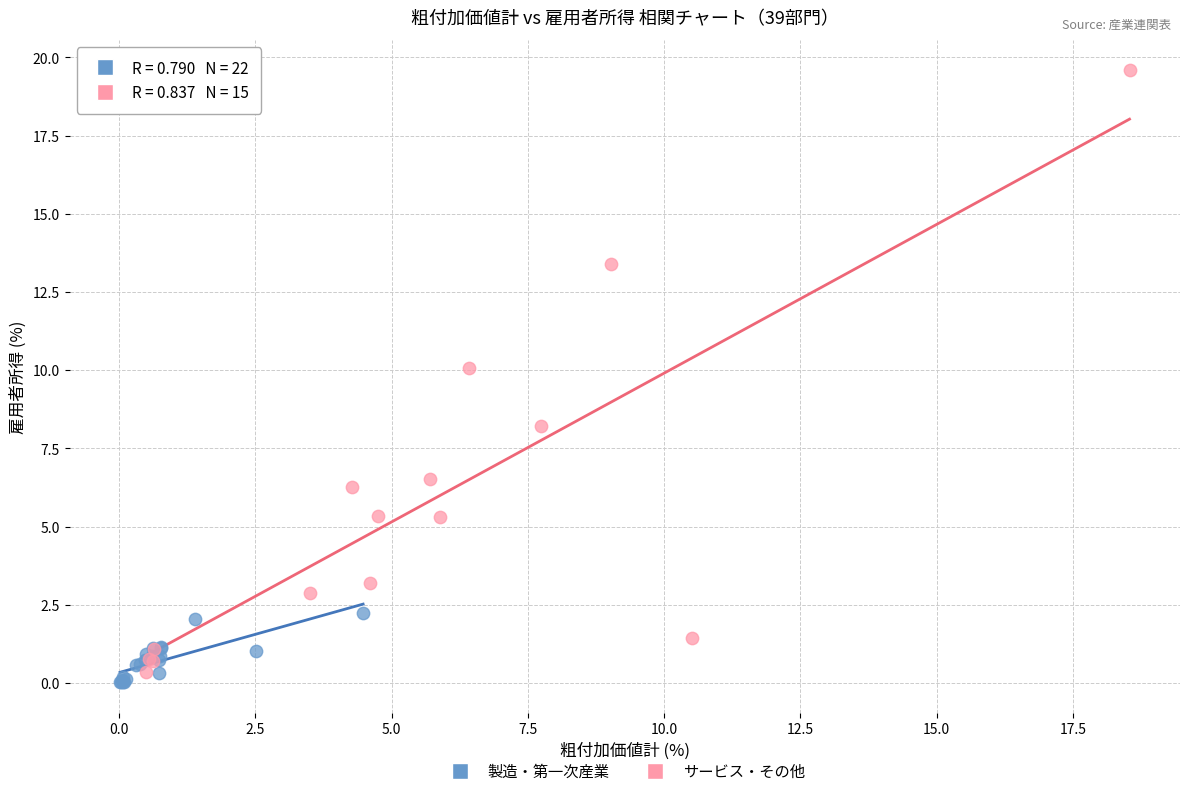

Which series contains the highest Y value?

サービス・その他